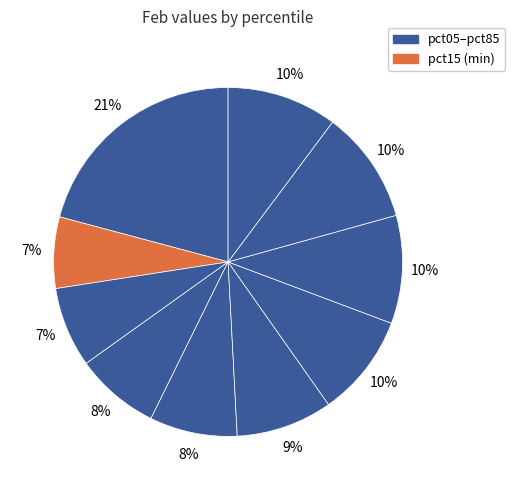

Which category has the smallest portion of the pie?

pct15